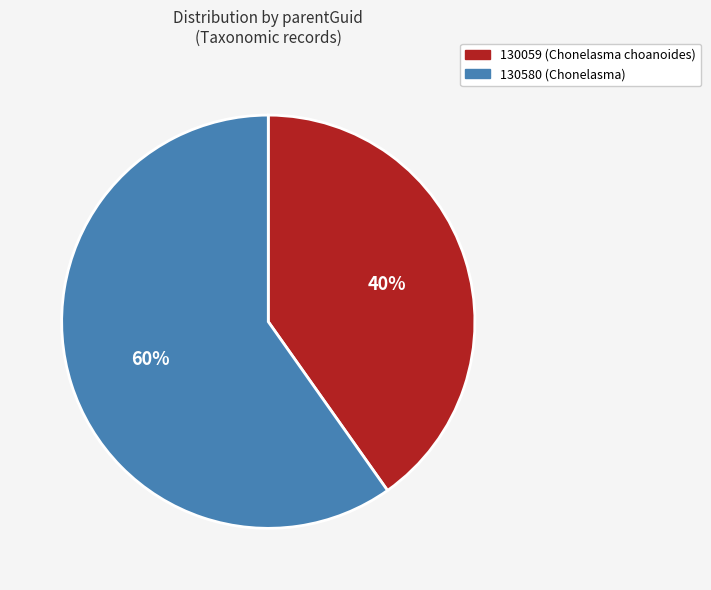

To the nearest percent, what is the average slice percentage?

50%